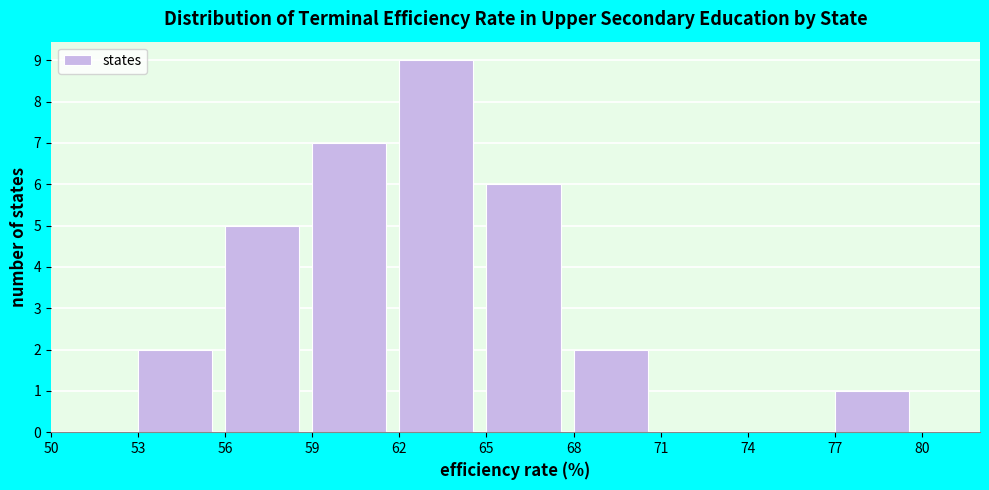

Reading left to right, list every bar in this chart as the range it spans on the x-axis followed by its height. The values are not printed on the chart, so give them approximately, as read against the axis.

50 to 53: 0
53 to 56: 2
56 to 59: 5
59 to 62: 7
62 to 65: 9
65 to 68: 6
68 to 71: 2
71 to 74: 0
74 to 77: 0
77 to 80: 1